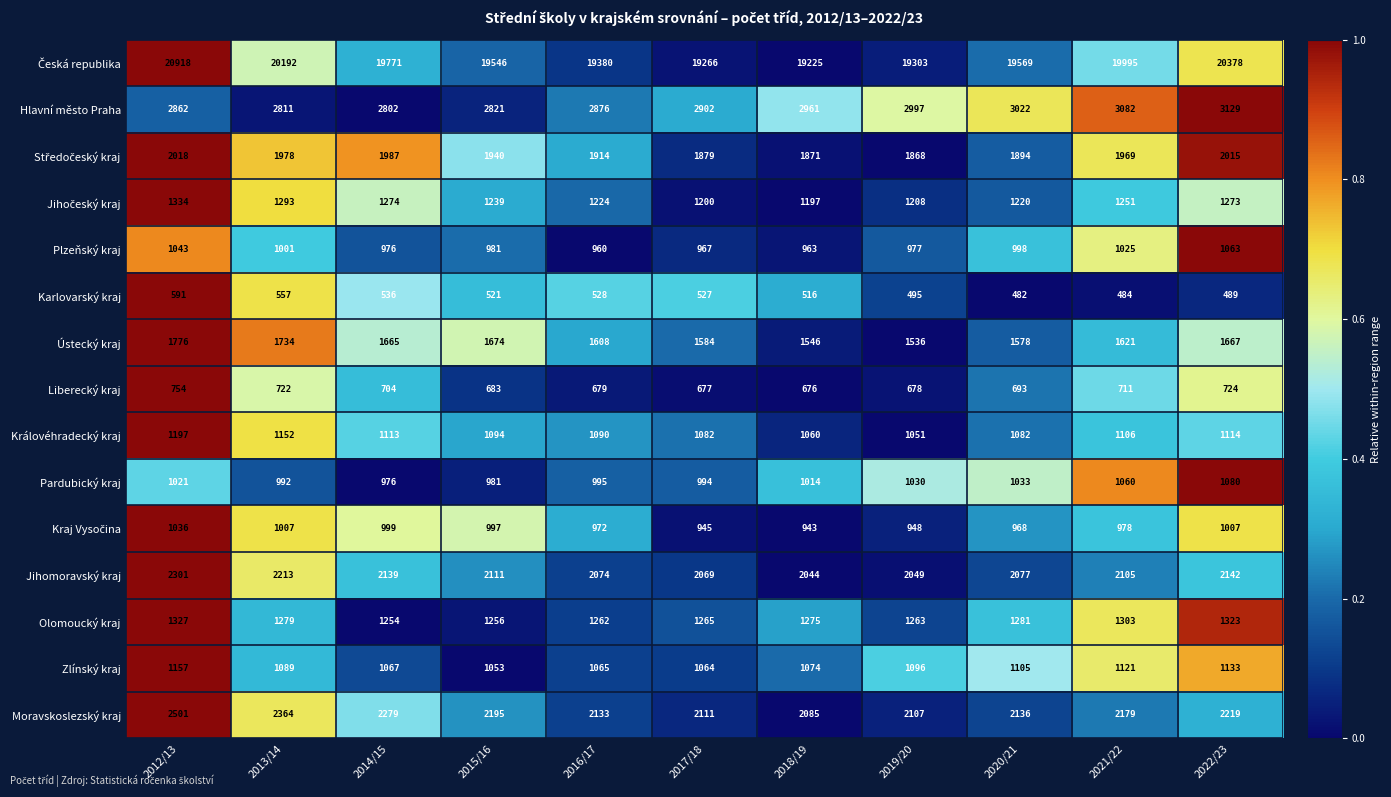

What is the difference between the highest and lowest values at 2015/16?

19025